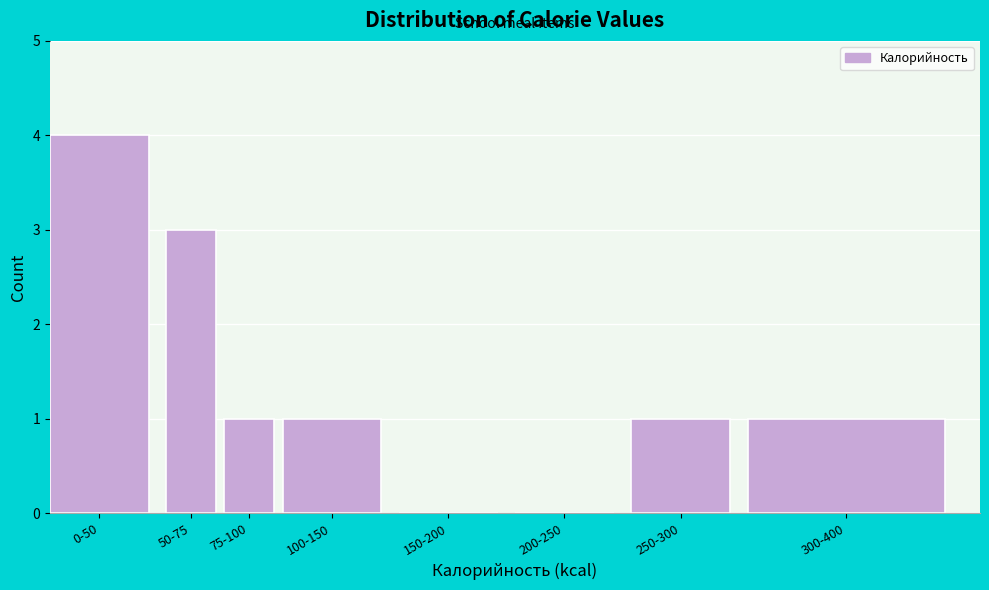

Reading left to right, transcribe all the data shown in this chart.

0-50=4	50-75=3	75-100=1	100-150=1	150-200=0	200-250=0	250-300=1	300-400=1